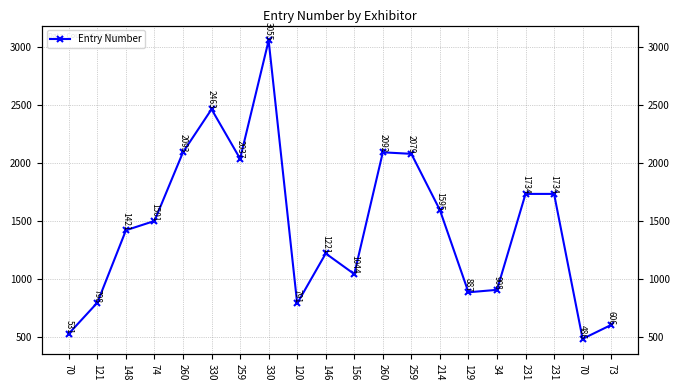

Is this an area chart (filled region under the line)?

No